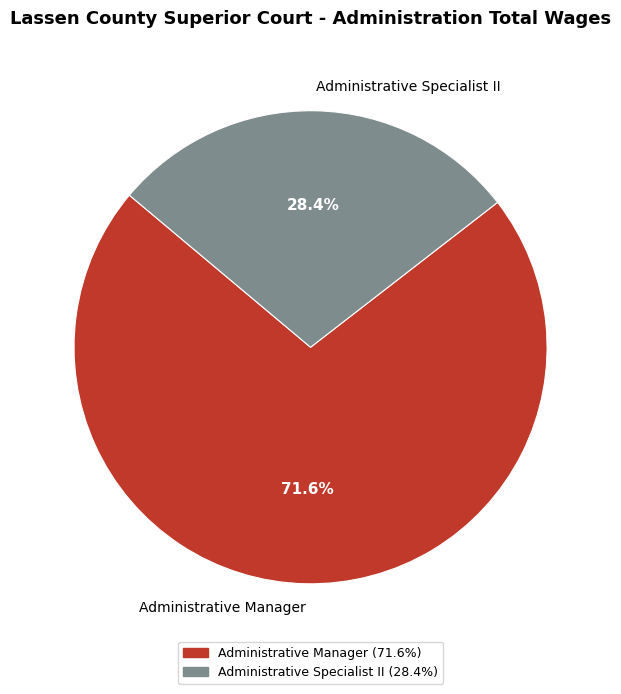

To the nearest percent, what is the difference between the Administrative Manager and Administrative Specialist II slice percentages?

43%